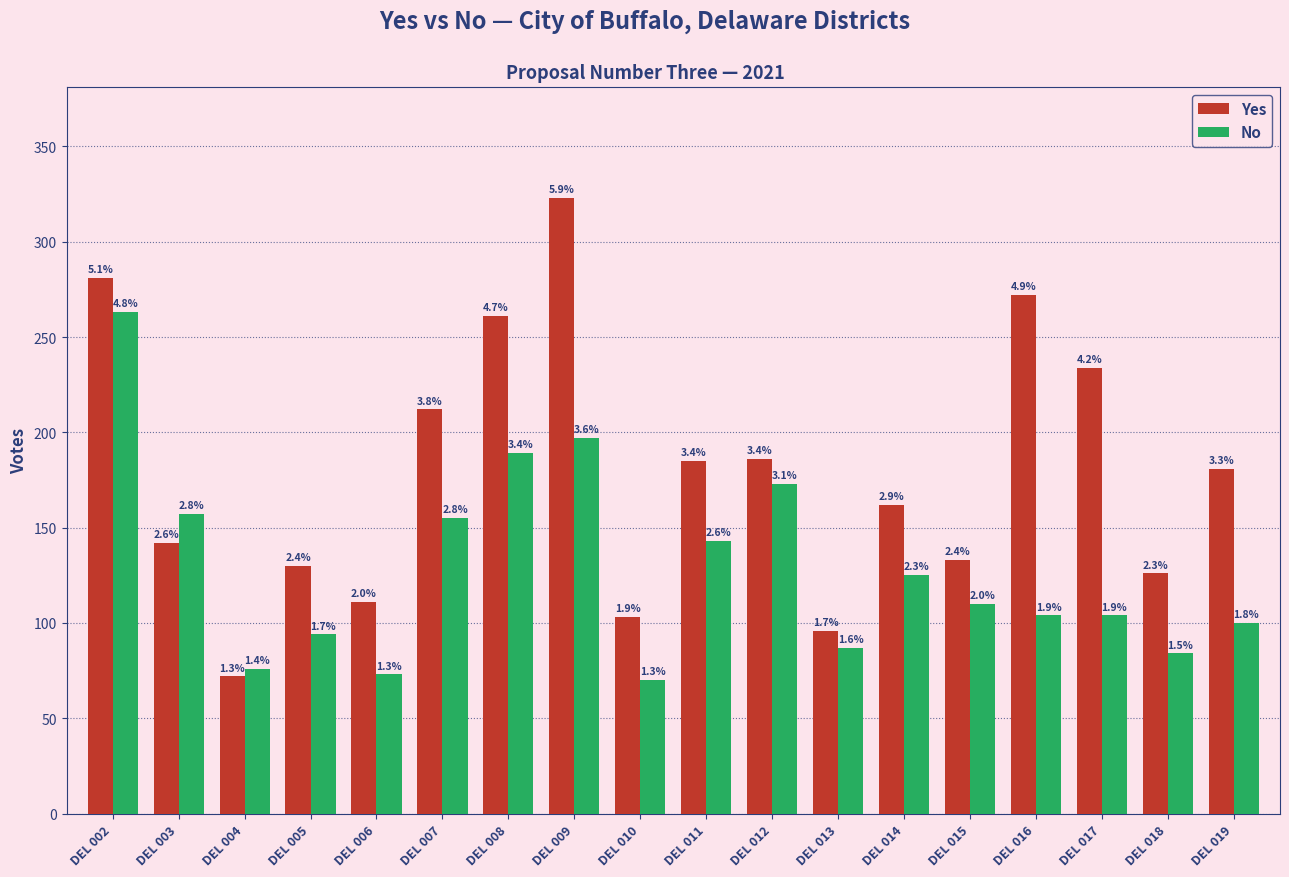

Which series changed the most between DEL 003 and DEL 019?

No